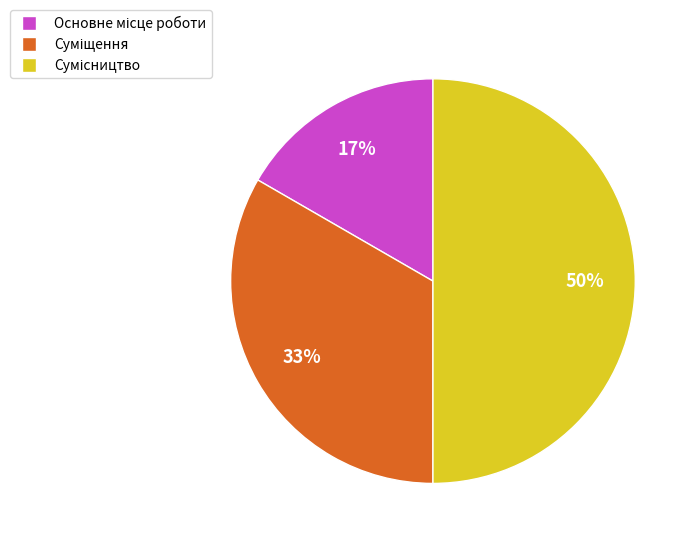

To the nearest percent, what is the difference between the largest and smallest slice percentages?

33%